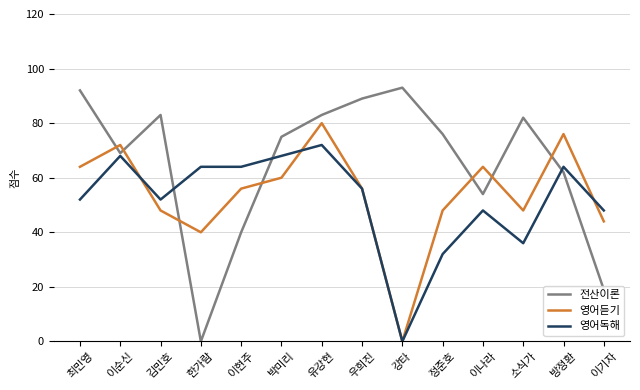

How many lines are shown in the chart?

3